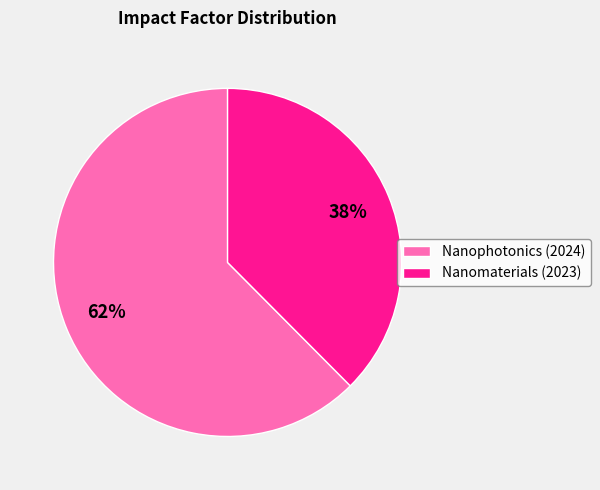

How many segments does this pie chart have?

2